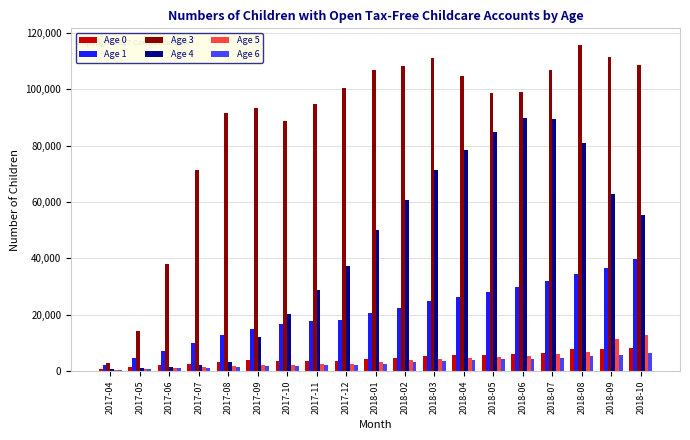

Which category has the highest value across all series?

2018-08